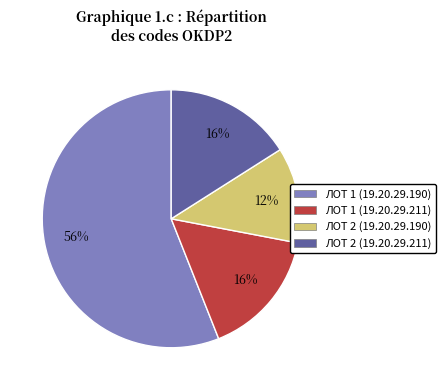

To the nearest percent, what portion does ЛОТ 1 (19.20.29.211) represent?

16%